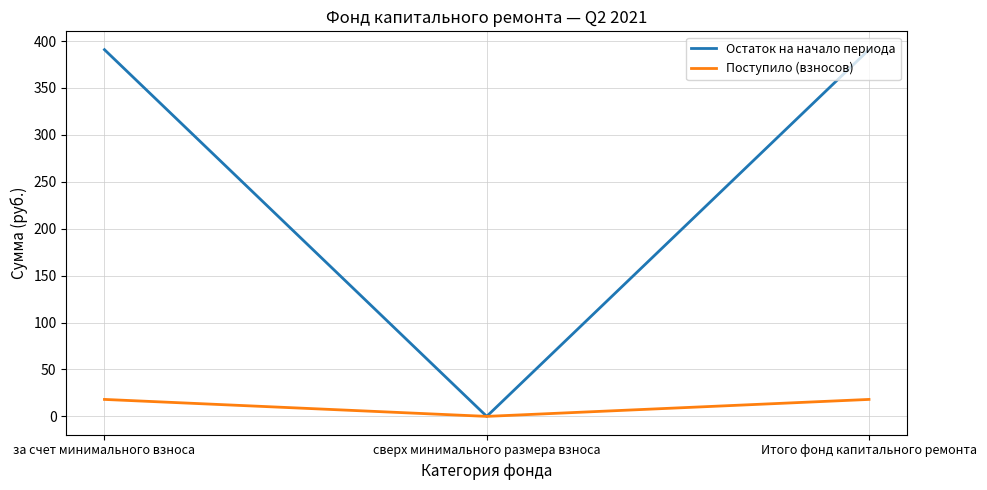

At Итого фонд капитального ремонта, list the series in order from smallest to largest.

Поступило (взносов), Остаток на начало периода